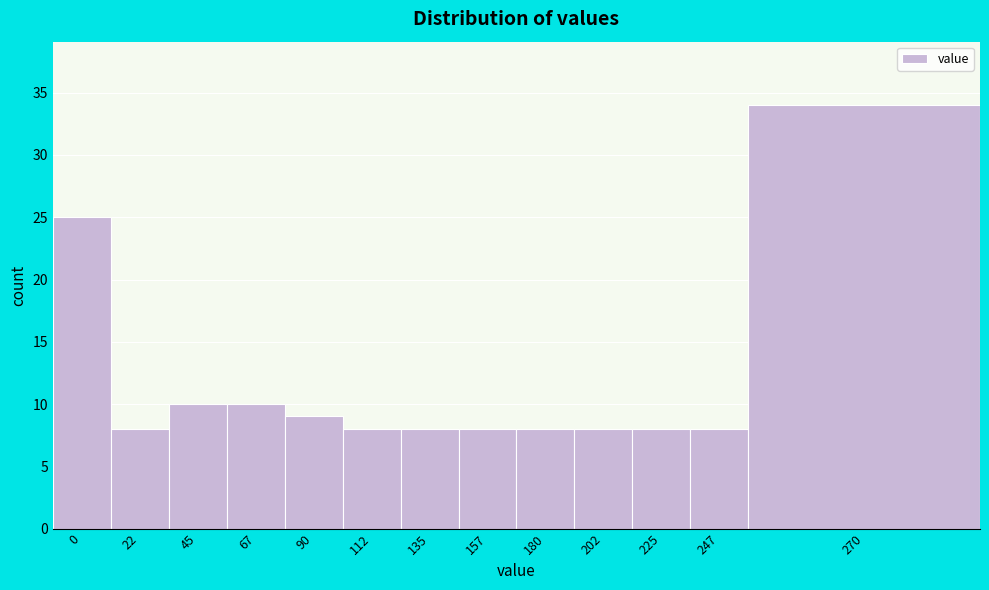

Reading left to right, list all the values displayed in this chart.

0=25	22=8	45=10	67=10	90=9	112=8	135=8	157=8	180=8	202=8	225=8	247=8	270=34